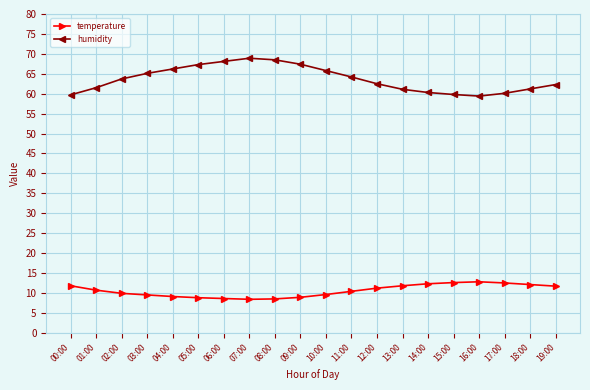

What is the smallest value displayed?

8.4